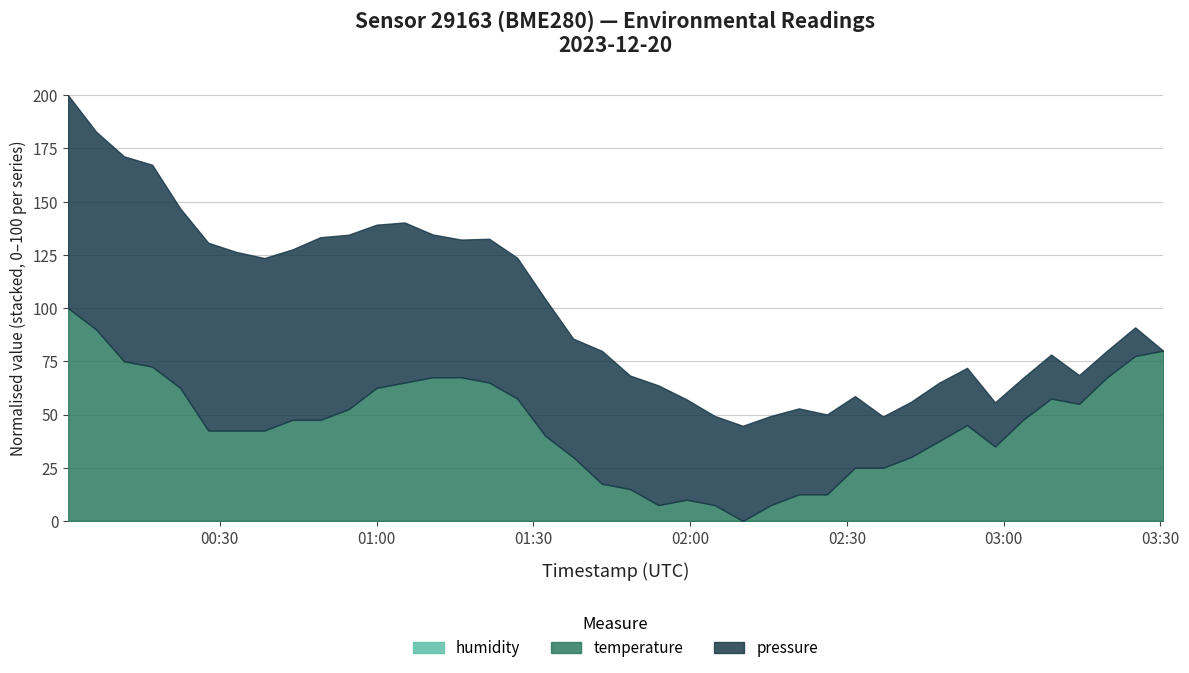

The value of humidity at 2023-12-20T00:33:09 is 37.7. True or false?

False